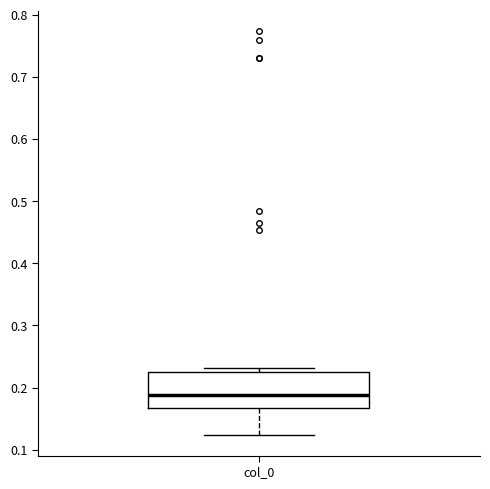

Read this box plot against the y-axis: the position of the median line, the range covered by the box, and the ends of both whiskers. The values are not printed on the chart, so give them approximately, as read against the axis.

median 0.19, box 0.17 to 0.22, whiskers 0.12 to 0.23